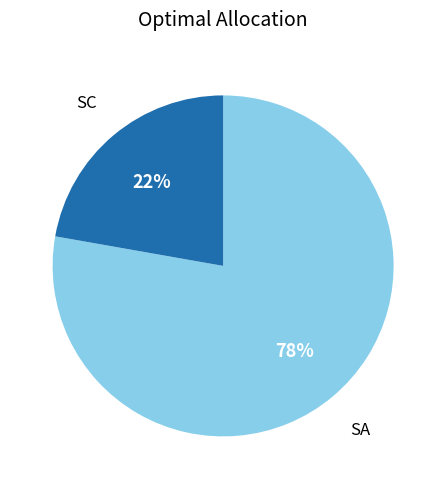

Is there any slice that represents more than half of the pie?

Yes